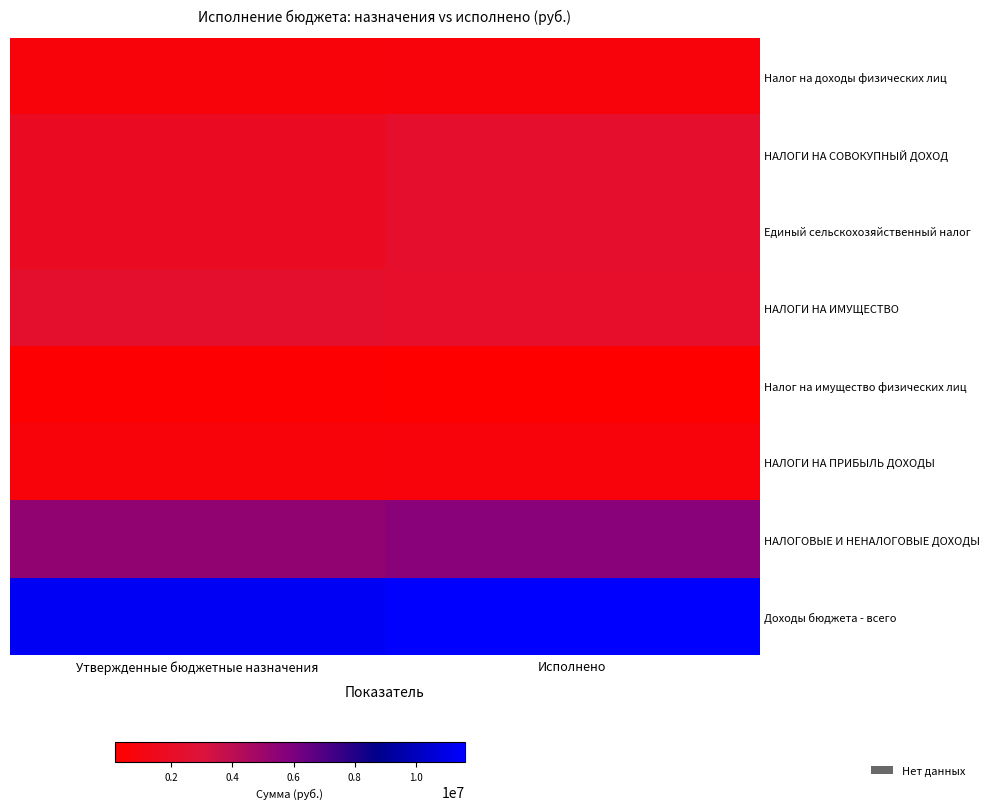

Which label corresponds to the smallest value in the chart?

Исполнено